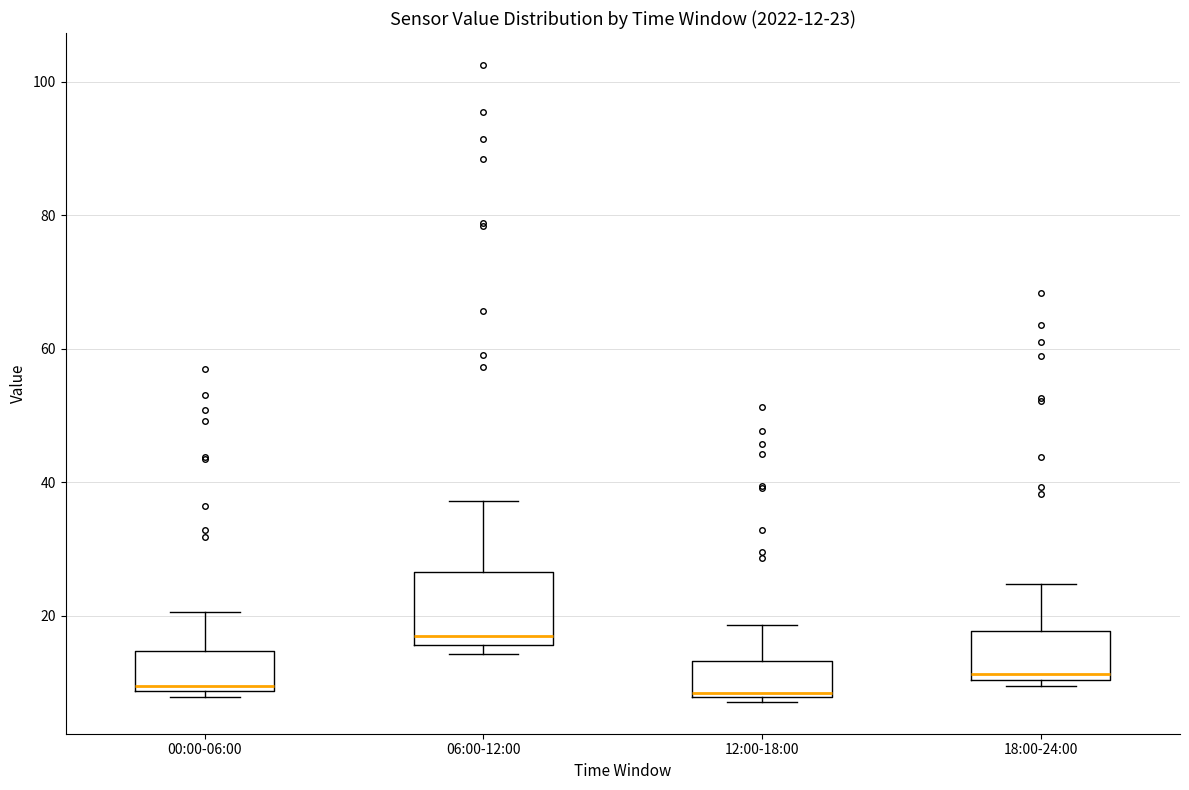

Which box is the tallest, from its lower edge to its upper edge?

06:00-12:00